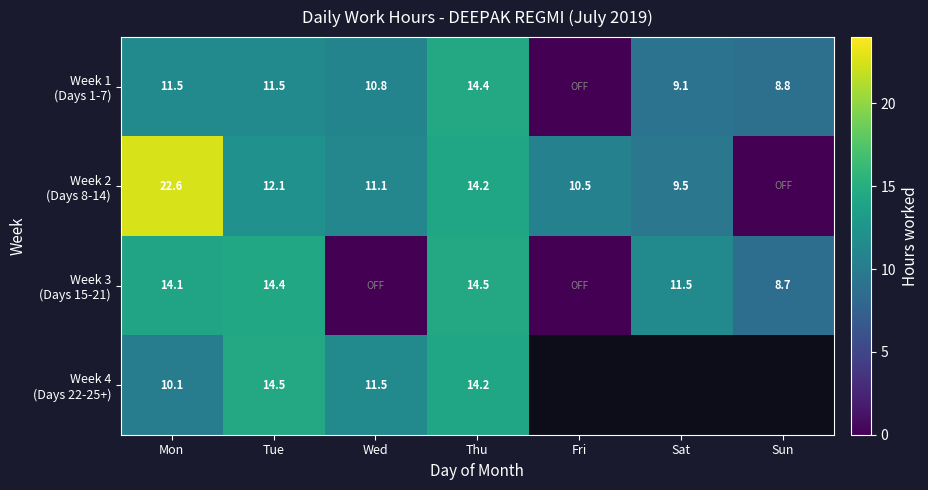

The Week 2 (Days 8-14) series shows 14.2 at Thu. True or false?

True